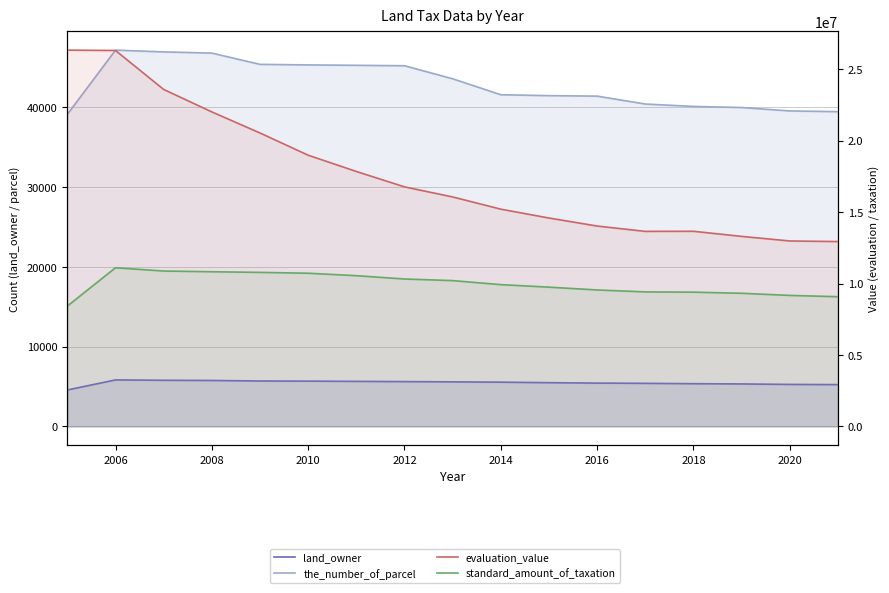

True or false: the_number_of_parcel has a value of 19697 at 2020.

False